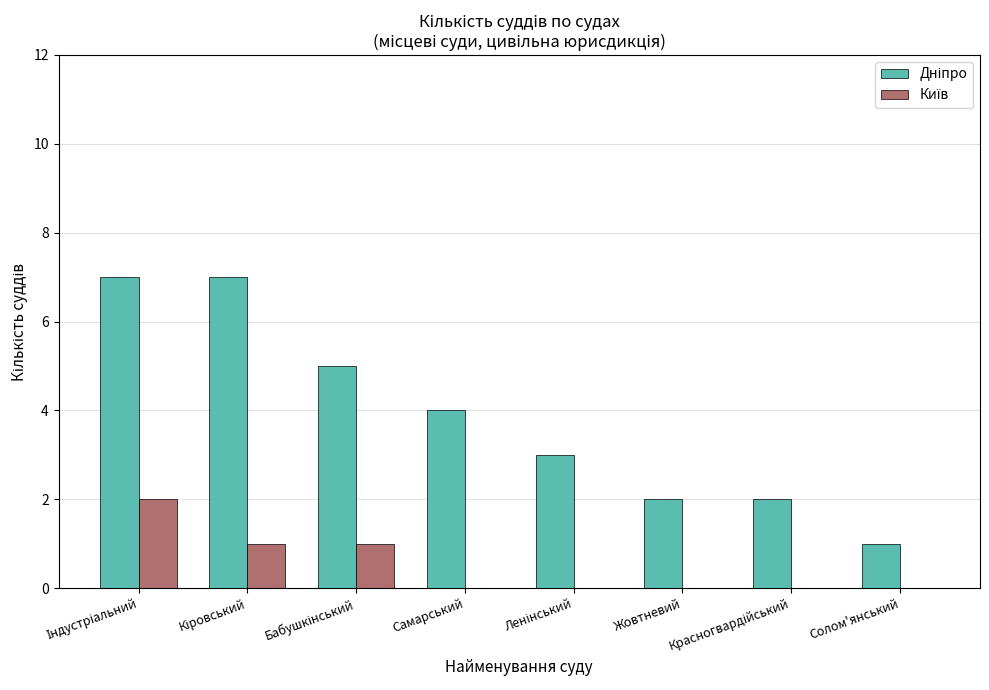

Count the number of data series in this chart.

2